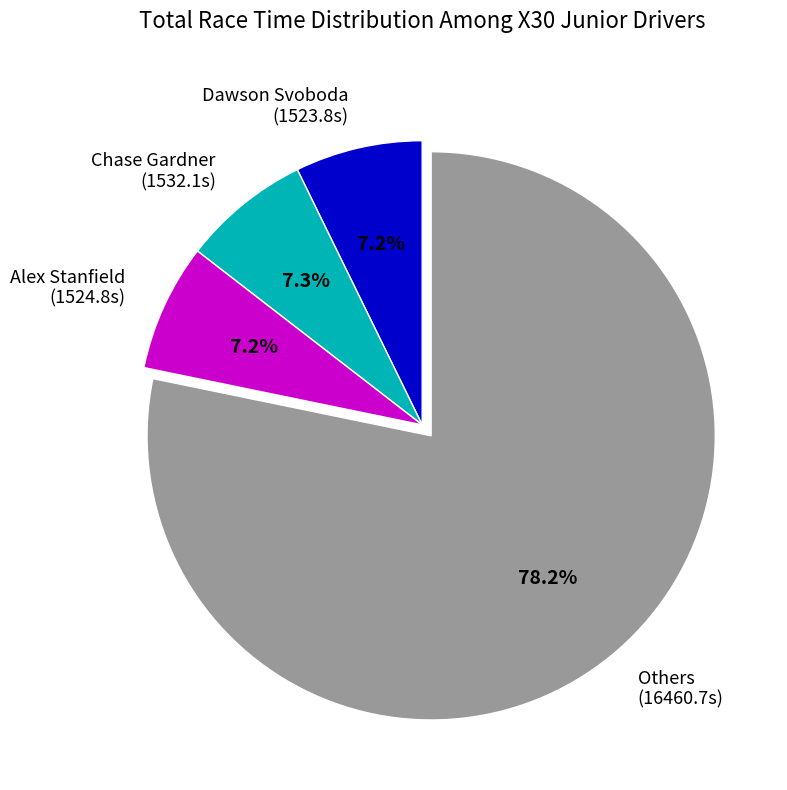

Between Others (16460.7s) and Chase Gardner (1532.1s), which is larger?

Others (16460.7s)